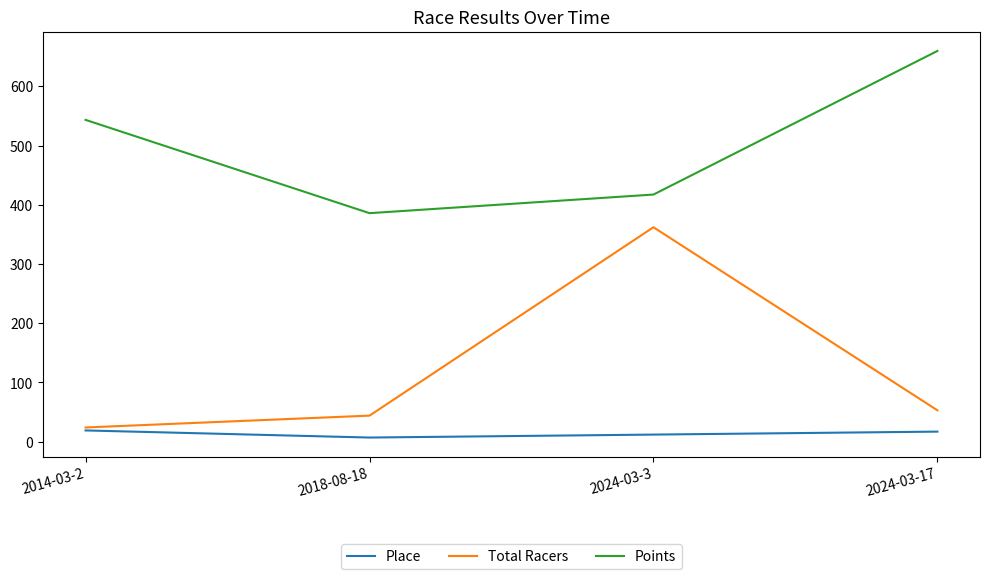

Which series has the largest total across all categories?

Points